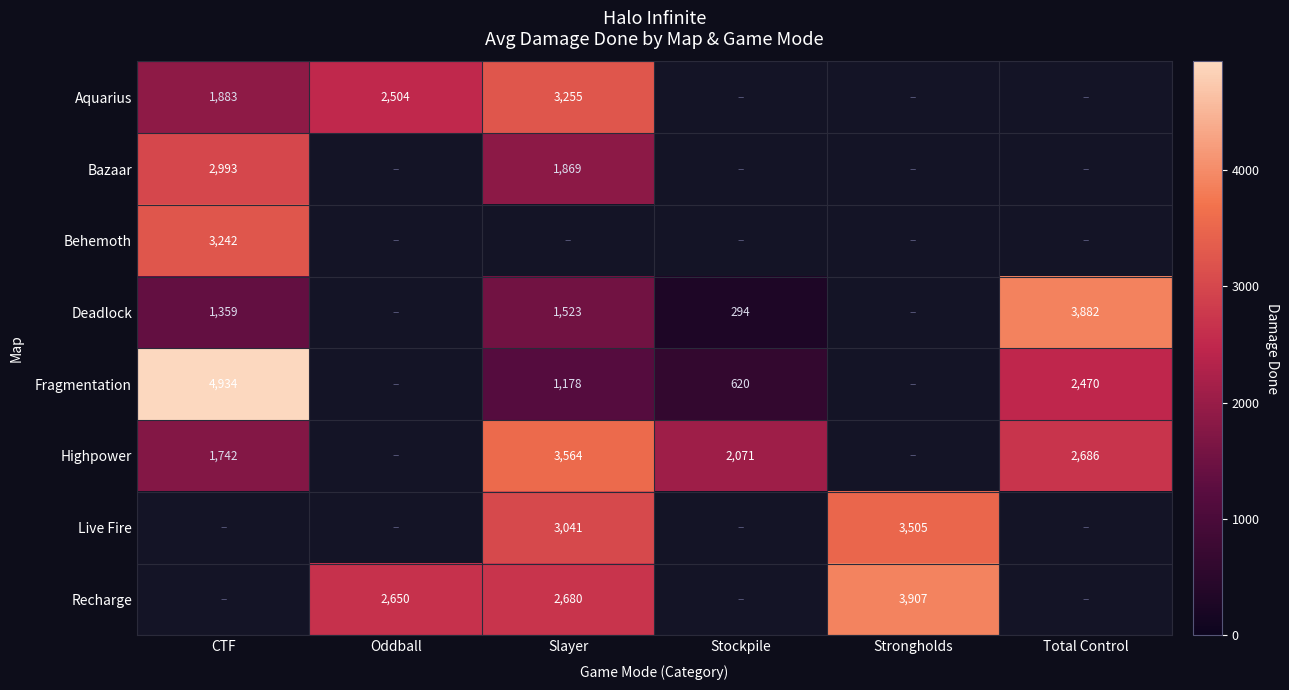

What is the sum of the Fragmentation values at Slayer and CTF?

6112